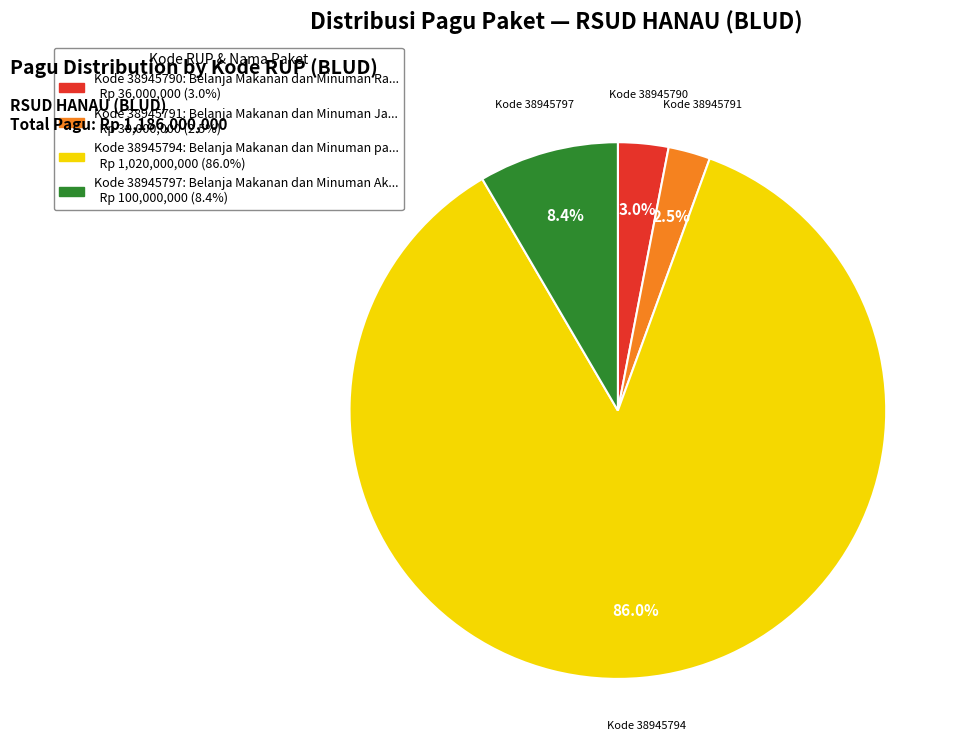

Is there any slice that represents more than half of the pie?

Yes